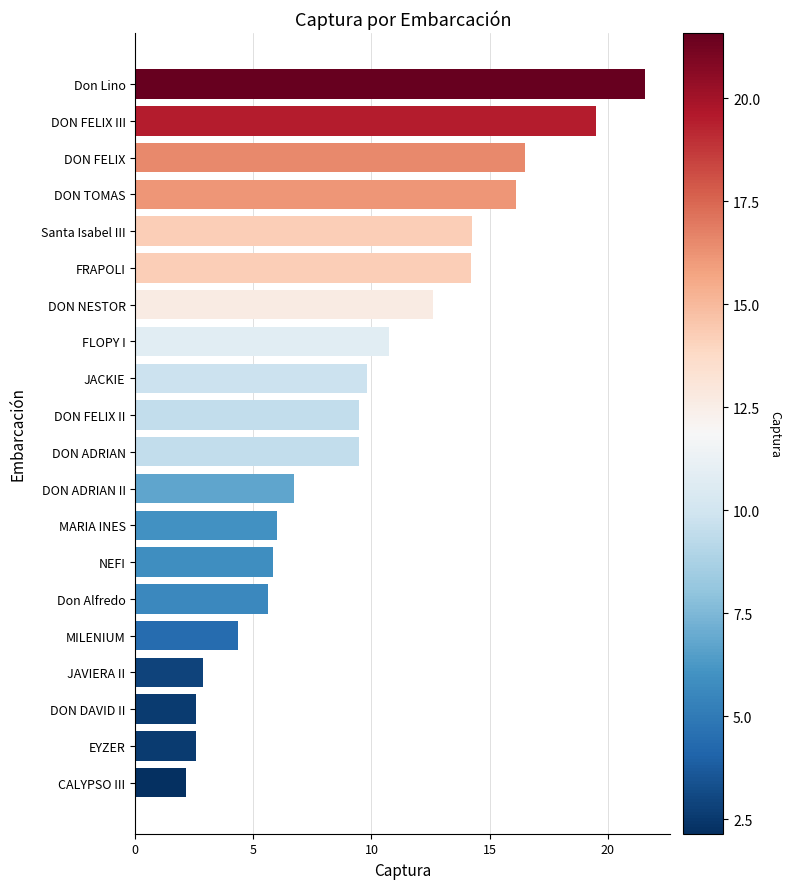

At which label is the value closest to 11?

FLOPY I